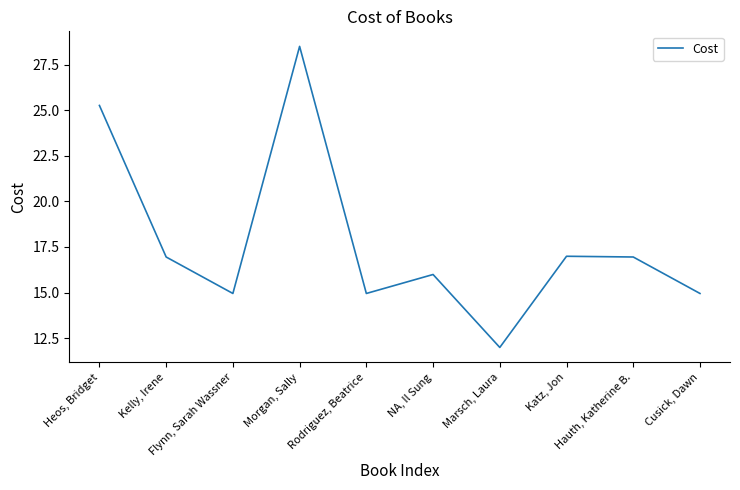

What position from the right is Cusick, Dawn?

1